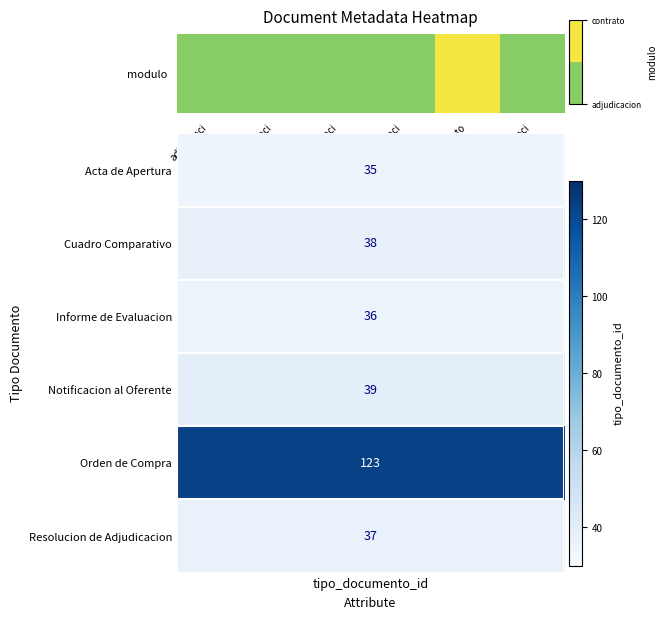

Is it true that the value at contrato is 1?

False